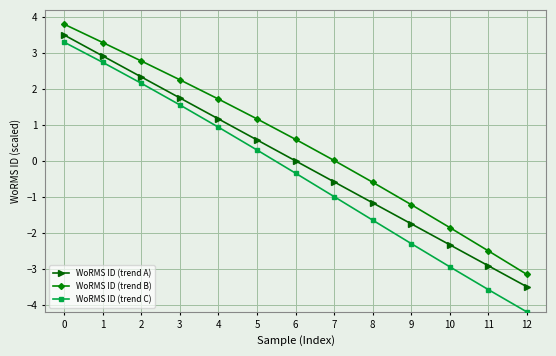

True or false: WoRMS ID (trend C) and WoRMS ID (trend B) cross at least once.

False